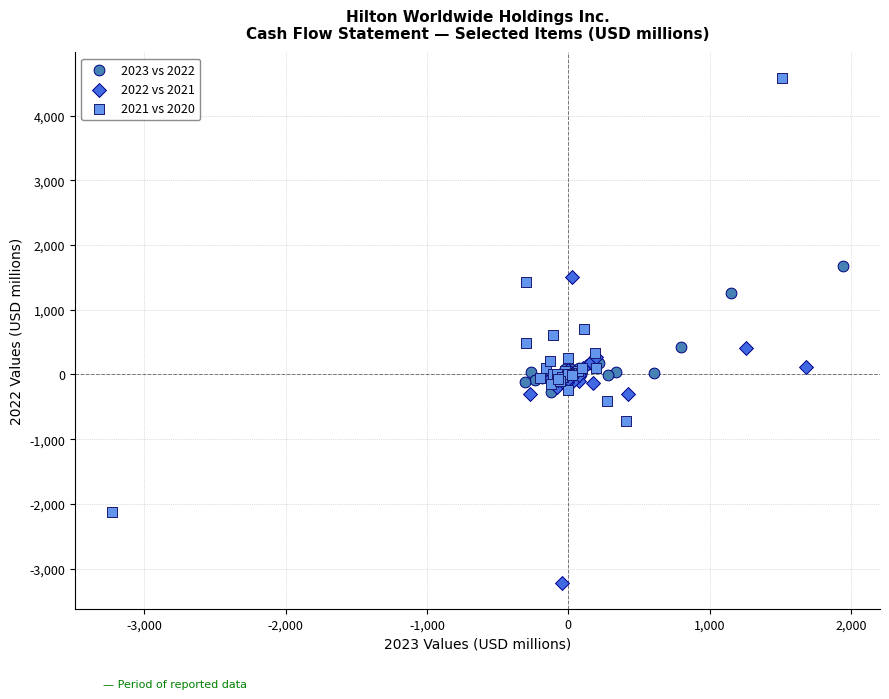

Which series has the widest spread of Y values?

2021 vs 2020